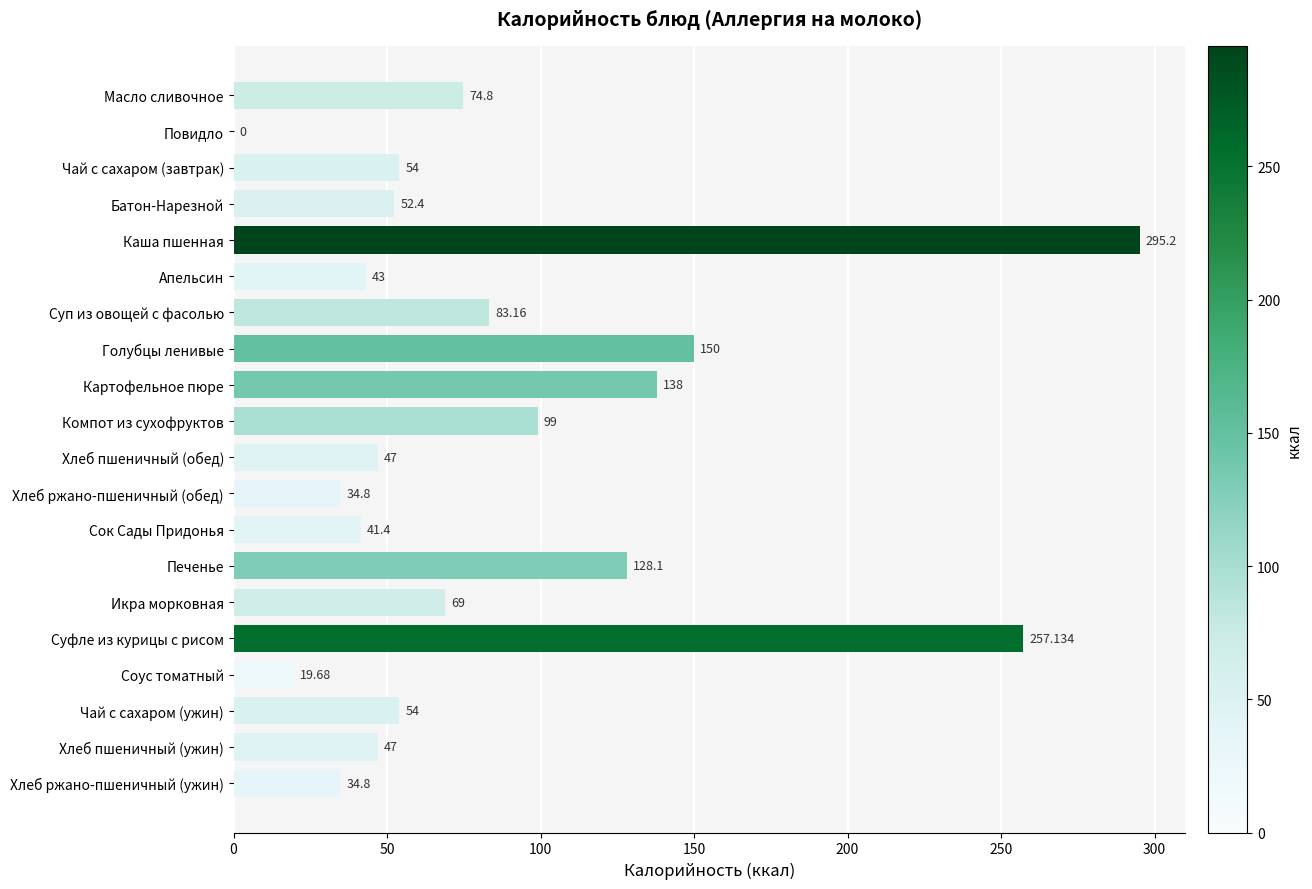

At which label is the value closest to 147?

Голубцы ленивые